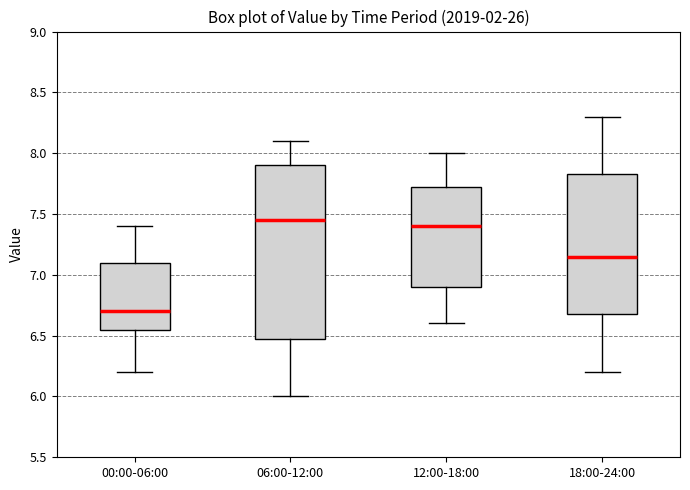

Which box is the tallest, from its lower edge to its upper edge?

06:00-12:00